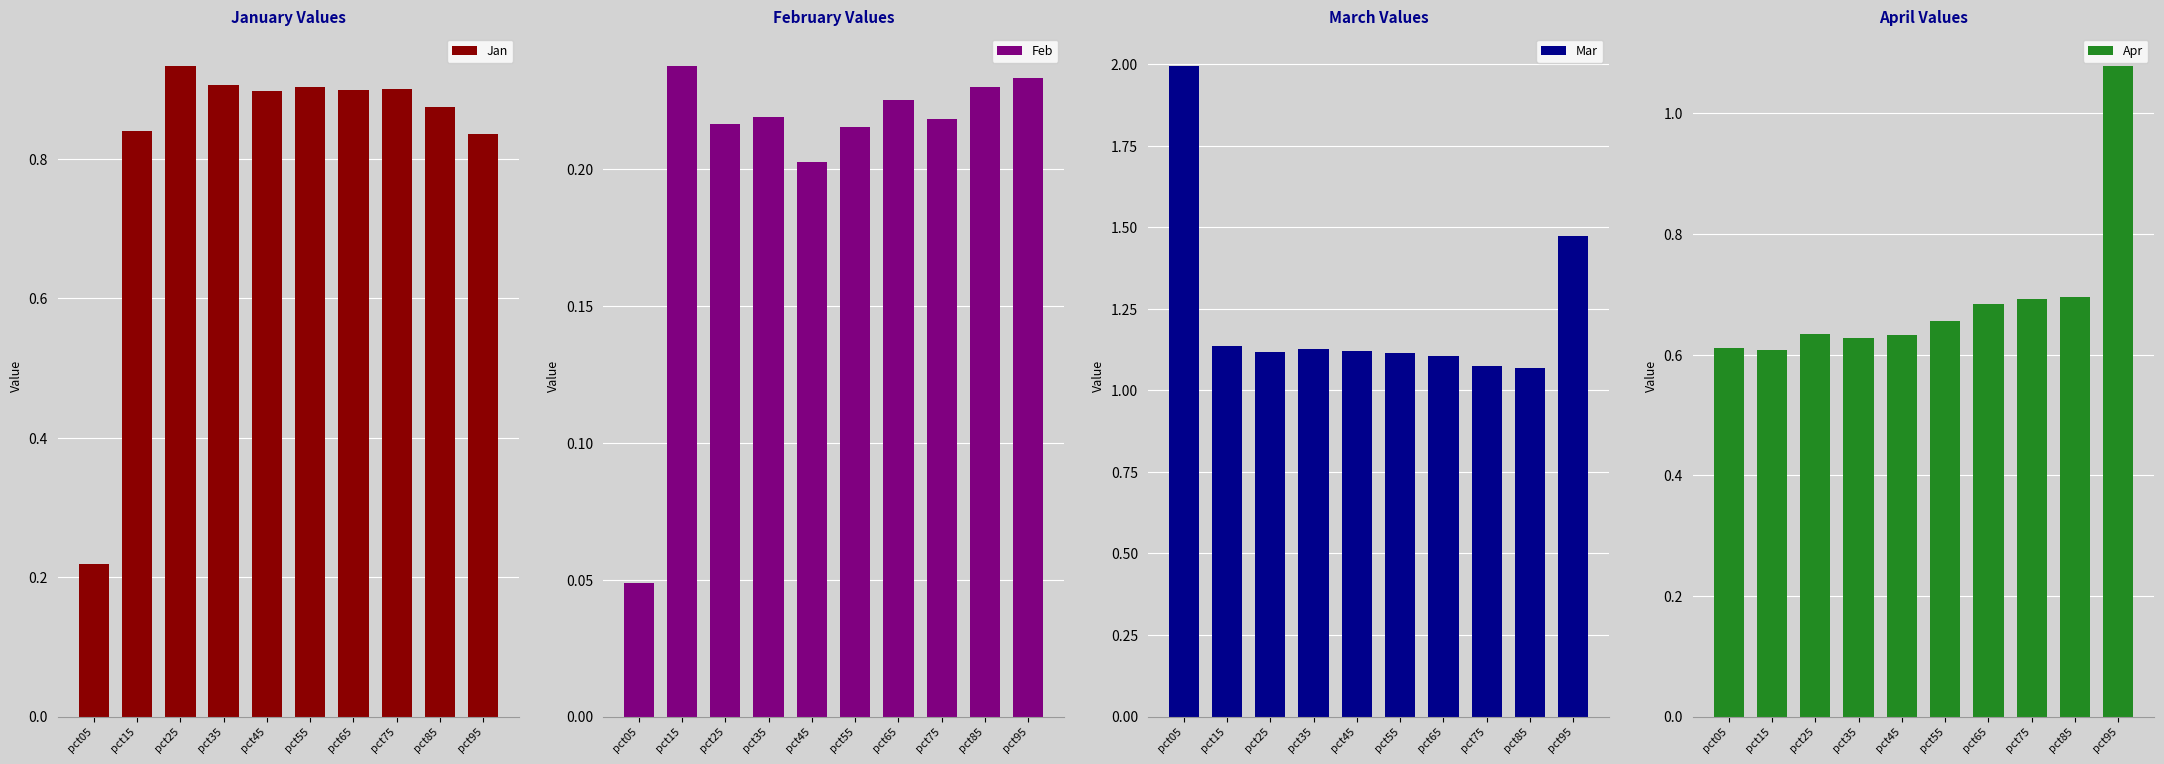

Reading left to right, what are all the values shown in this chart?

Jan: pct05=0.2	pct15=0.8	pct25=0.9	pct35=0.9	pct45=0.9	pct55=0.9	pct65=0.9	pct75=0.9	pct85=0.9	pct95=0.8
Feb: pct05=0.0	pct15=0.2	pct25=0.2	pct35=0.2	pct45=0.2	pct55=0.2	pct65=0.2	pct75=0.2	pct85=0.2	pct95=0.2
Mar: pct05=2.0	pct15=1.1	pct25=1.1	pct35=1.1	pct45=1.1	pct55=1.1	pct65=1.1	pct75=1.1	pct85=1.1	pct95=1.5
Apr: pct05=0.6	pct15=0.6	pct25=0.6	pct35=0.6	pct45=0.6	pct55=0.7	pct65=0.7	pct75=0.7	pct85=0.7	pct95=1.1